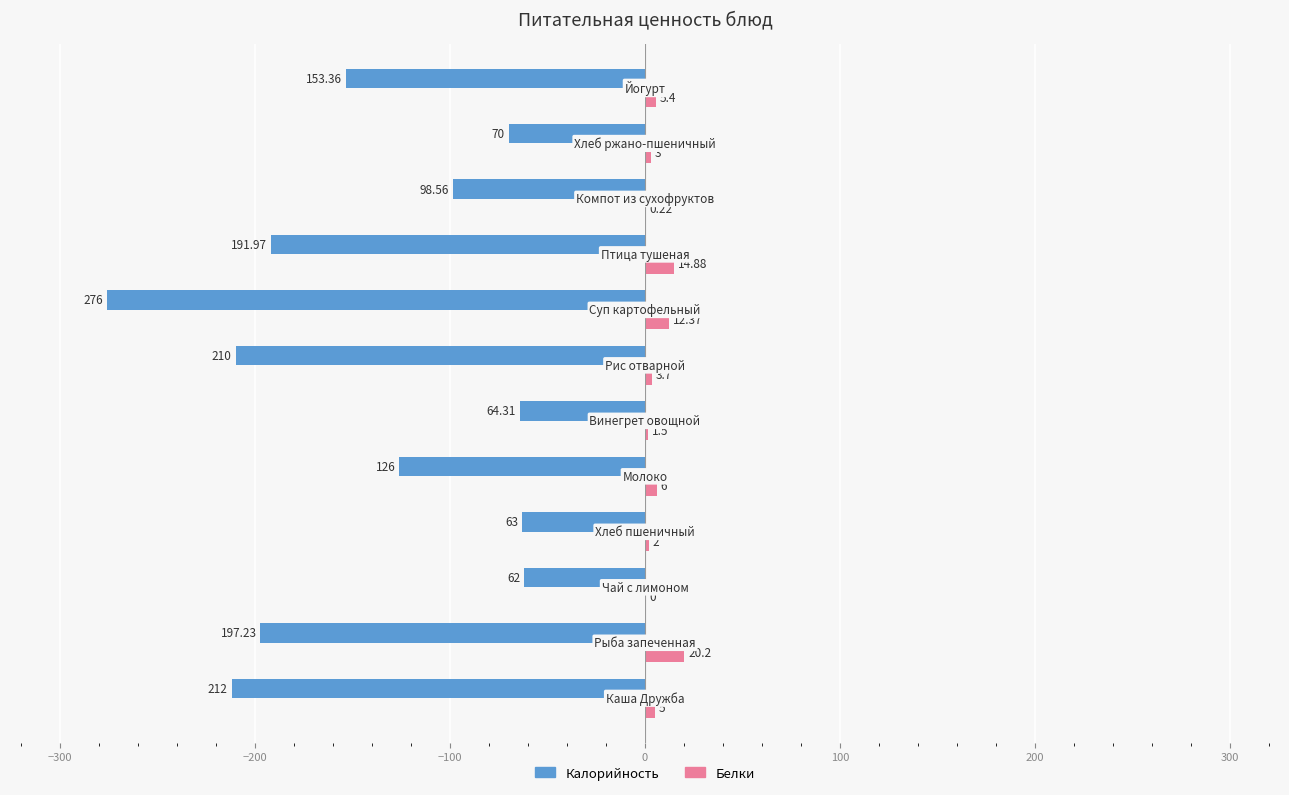

Which series has the largest total across all categories?

Белки